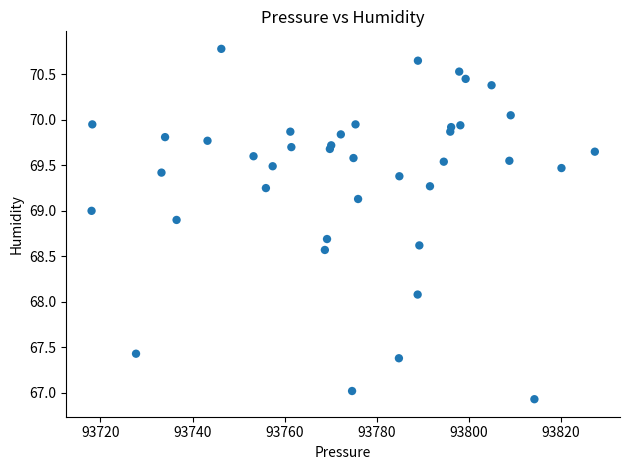

What Y value in the scatter plot is closest to 68?

68.1